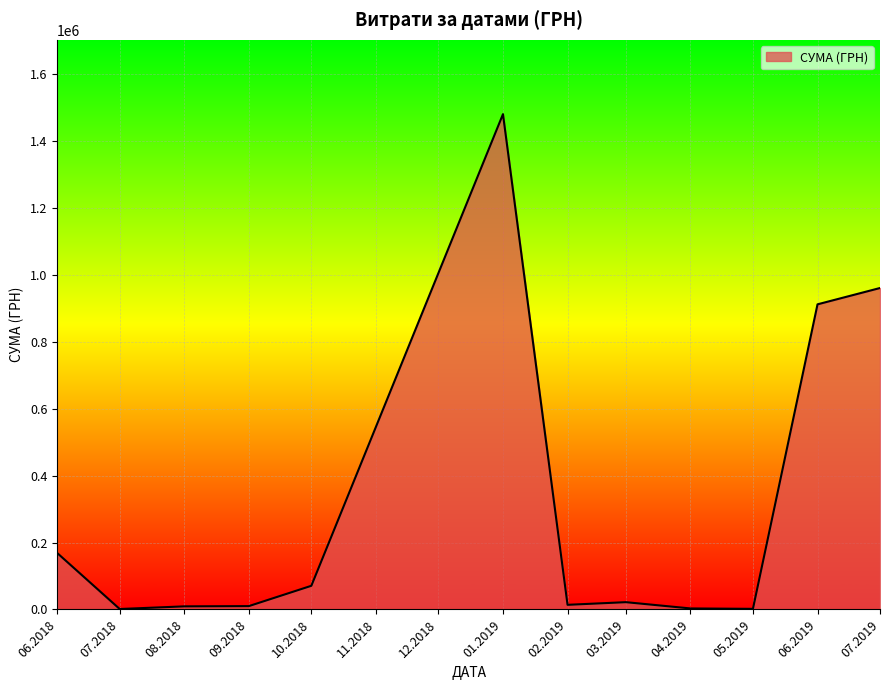

Between 06.2018 and 10.2018, which is larger?

06.2018